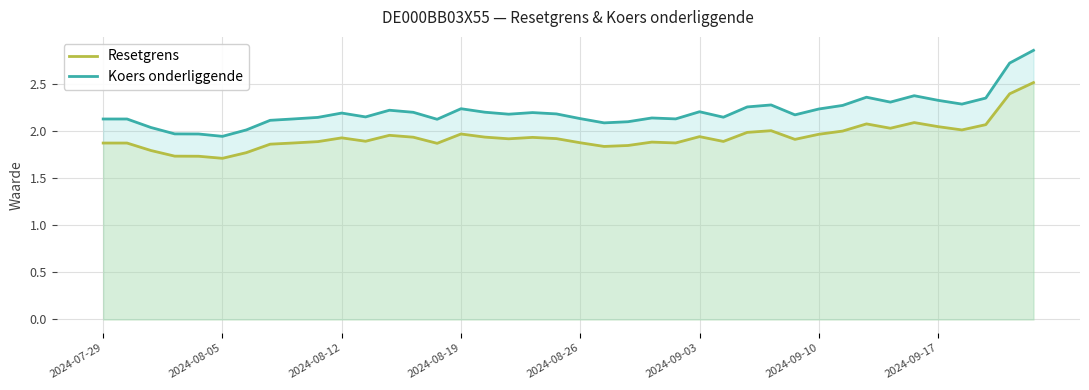

Which series changed the most between 28 and 39?

Koers onderliggende